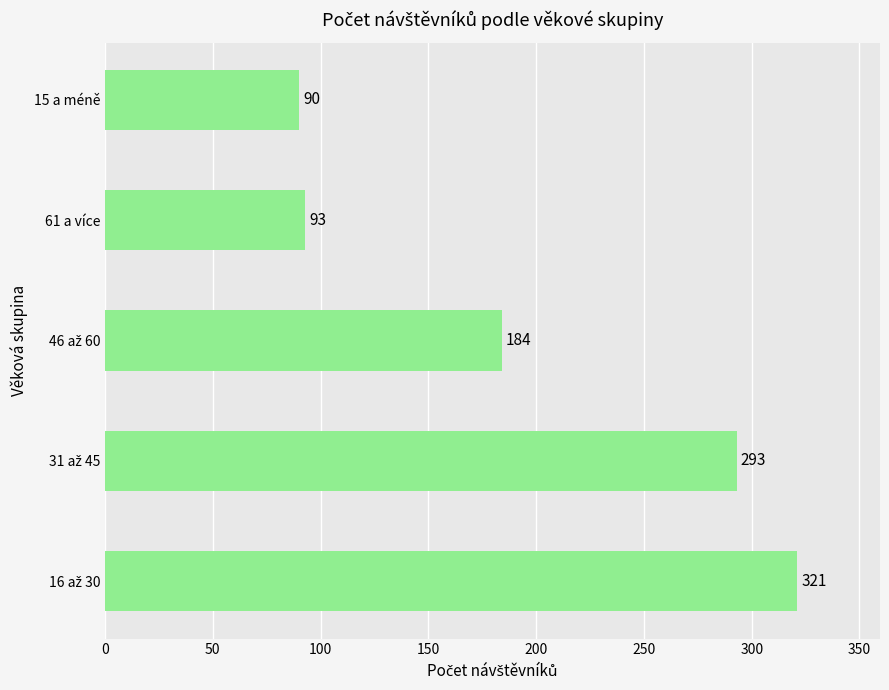

How many values are below 184?

2